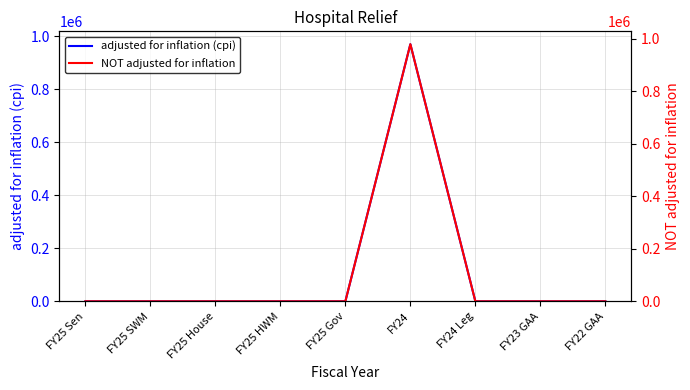

The value of NOT adjusted for inflation at FY24 is 581195. True or false?

False